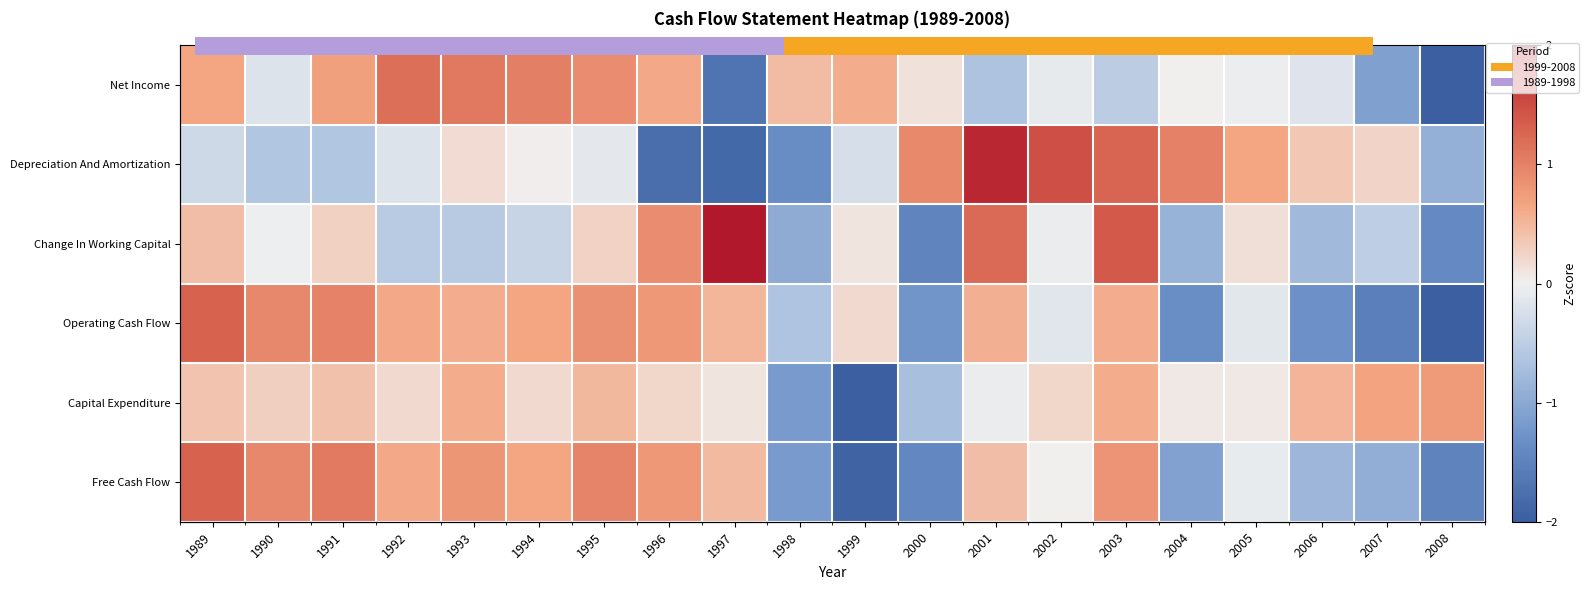

What is the highest value of the Change In Working Capital series?

2.8